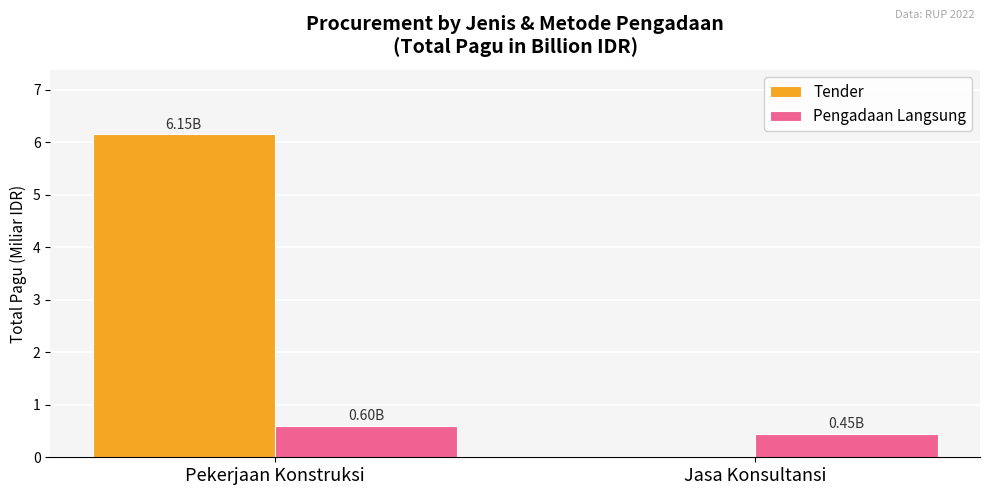

How many Pengadaan Langsung values are between 0 and 1?

2